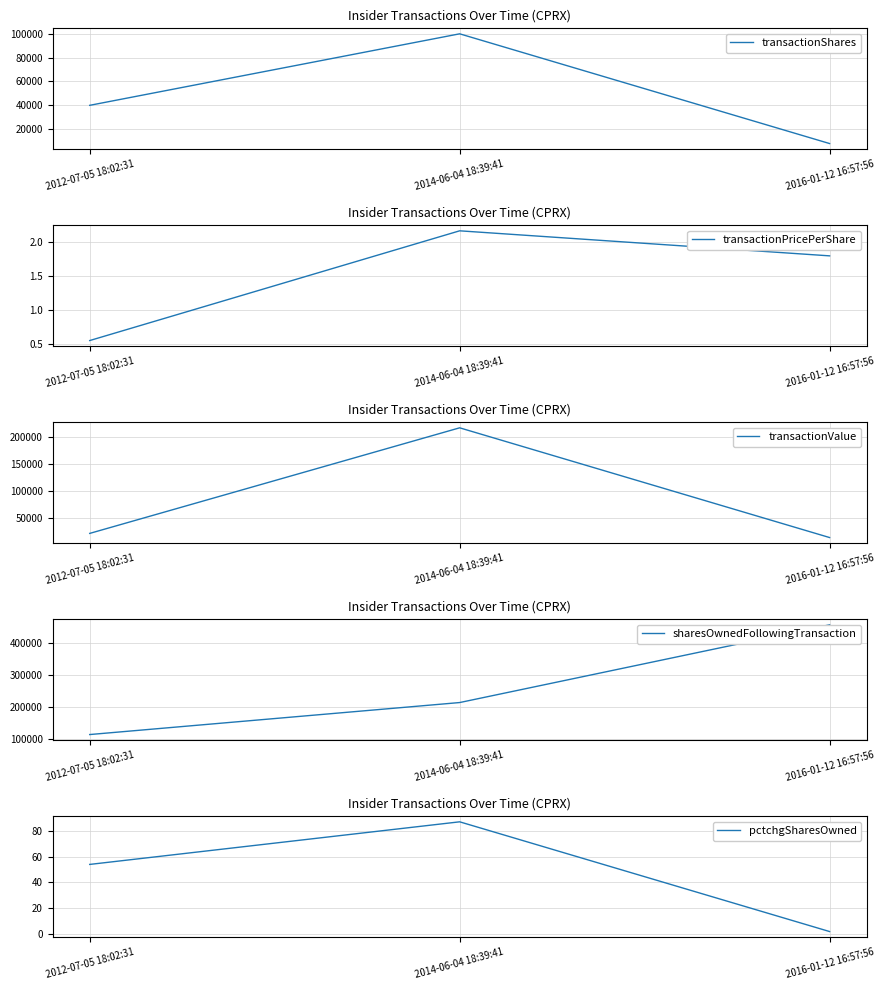

What is the label of the 2nd point from the left?

2014-06-04 18:39:41